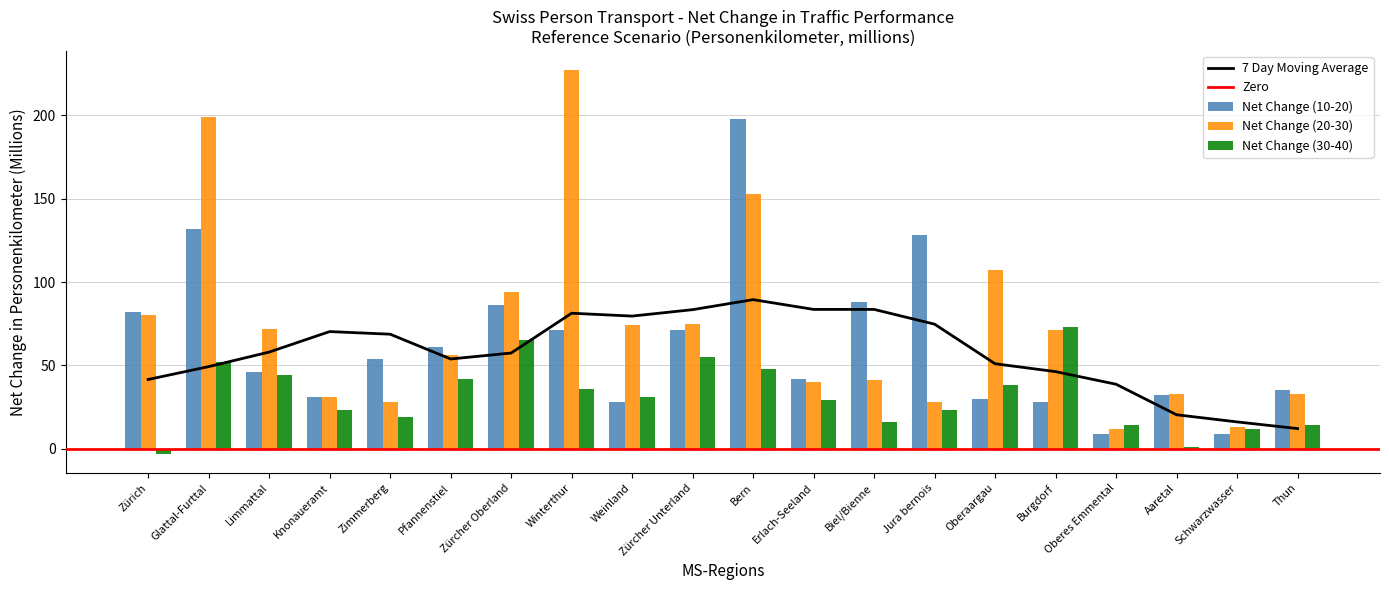

List the labels in order of Net Change (20-30) value, largest first.

Winterthur, Glattal-Furttal, Bern, Oberaargau, Zürcher Oberland, Zürich, Zürcher Unterland, Weinland, Limmattal, Burgdorf, Pfannenstiel, Biel/Bienne, Erlach-Seeland, Aaretal, Thun, Knonaueramt, Zimmerberg, Jura bernois, Schwarzwasser, Oberes Emmental